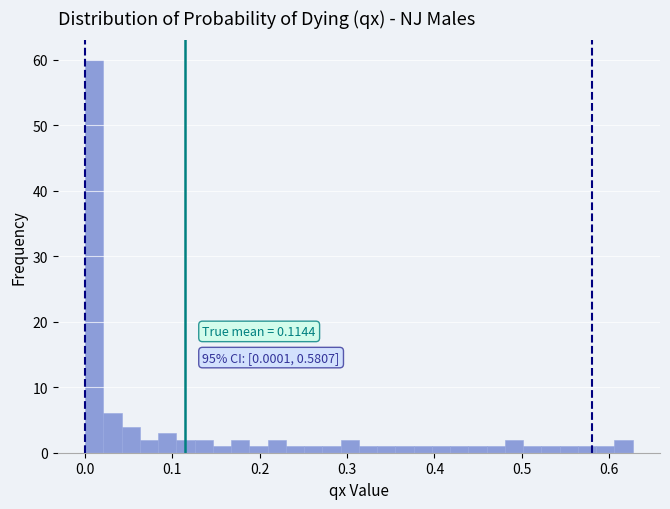

Around what value on the x-axis is the tallest bar? Give the approximate position of its centre, as read against the axis.

0.01